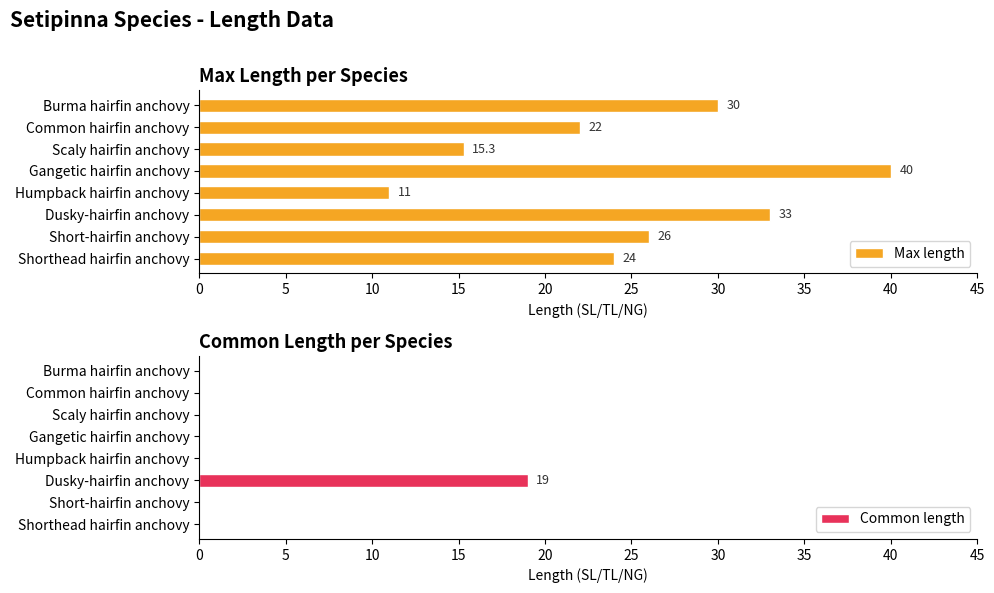

At how many categories does at least one series exceed 18?

6